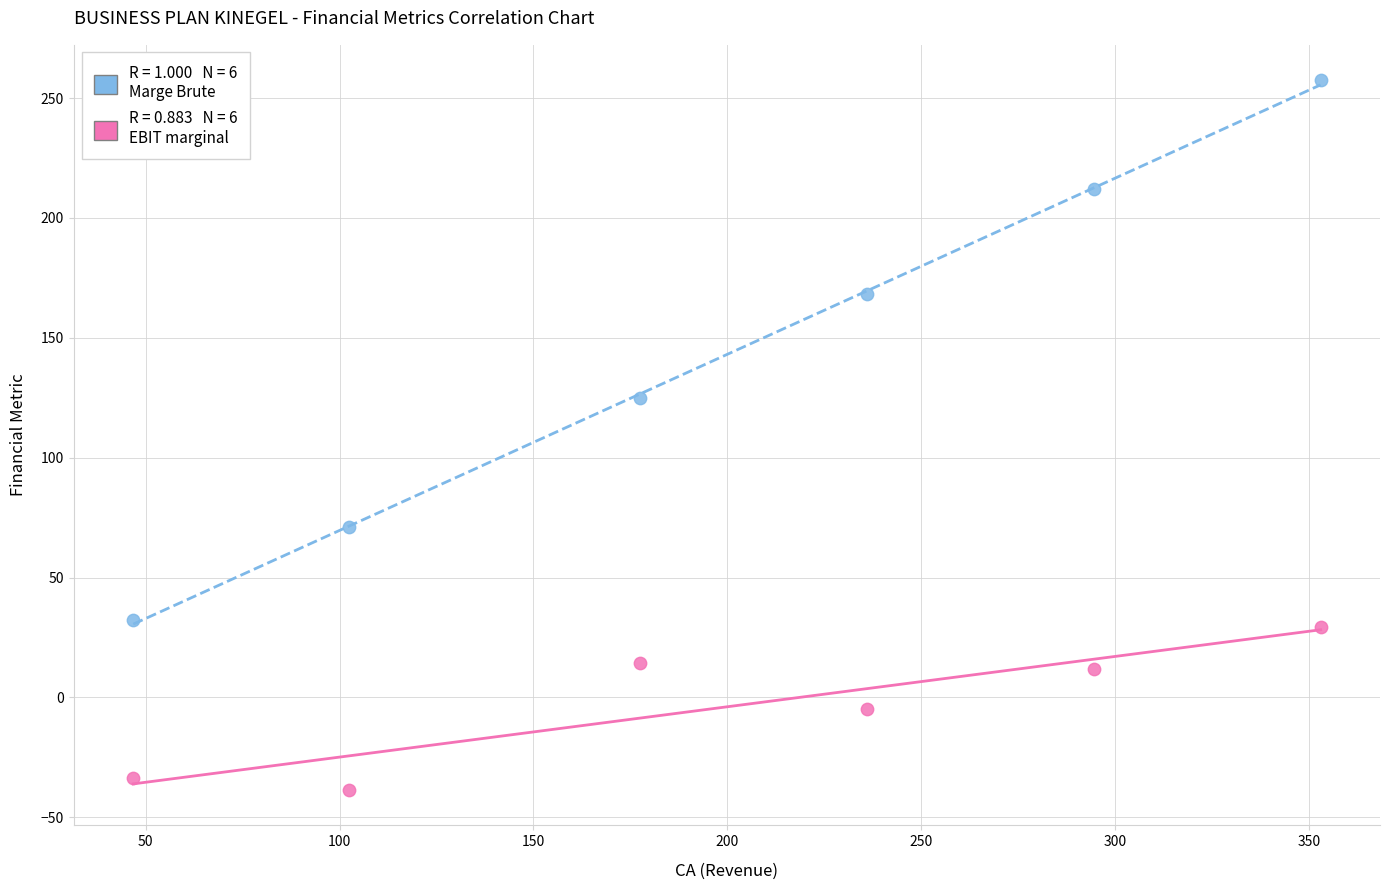

Across all data points, what is the range of Y values (max minus min)?

296.0